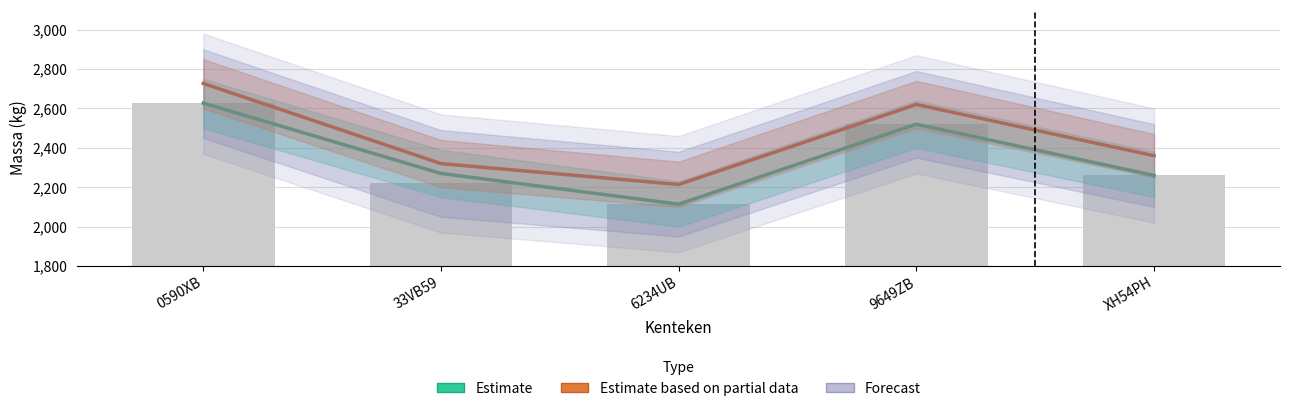

Reading left to right, transcribe all the data shown in this chart.

Estimate: 0590XB=2627	33VB59=2270	6234UB=2114	9649ZB=2520	XH54PH=2260
Estimate based on partial data: 0590XB=2727	33VB59=2320	6234UB=2214	9649ZB=2620	XH54PH=2360
Forecast: 0590XB=2677	33VB59=2270	6234UB=2164	9649ZB=2570	XH54PH=2310